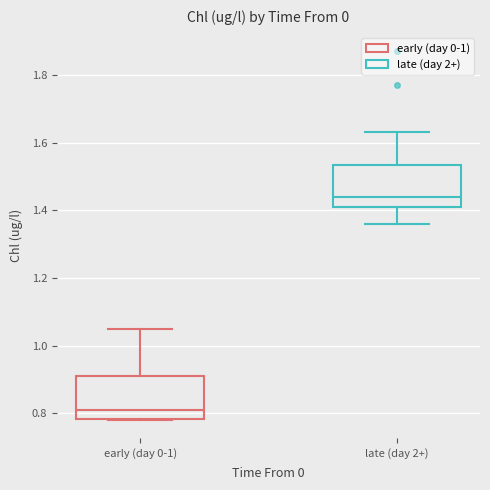

Reading left to right, read every box against the y-axis: the position of its median line, the range the box covers, and the ends of its whiskers. The values are not printed on the chart, so give them approximately, as read against the axis.

early (day 0-1): median 0.82, box 0.78 to 0.90, whiskers 0.78 to 1.06
late (day 2+): median 1.44, box 1.42 to 1.54, whiskers 1.36 to 1.64